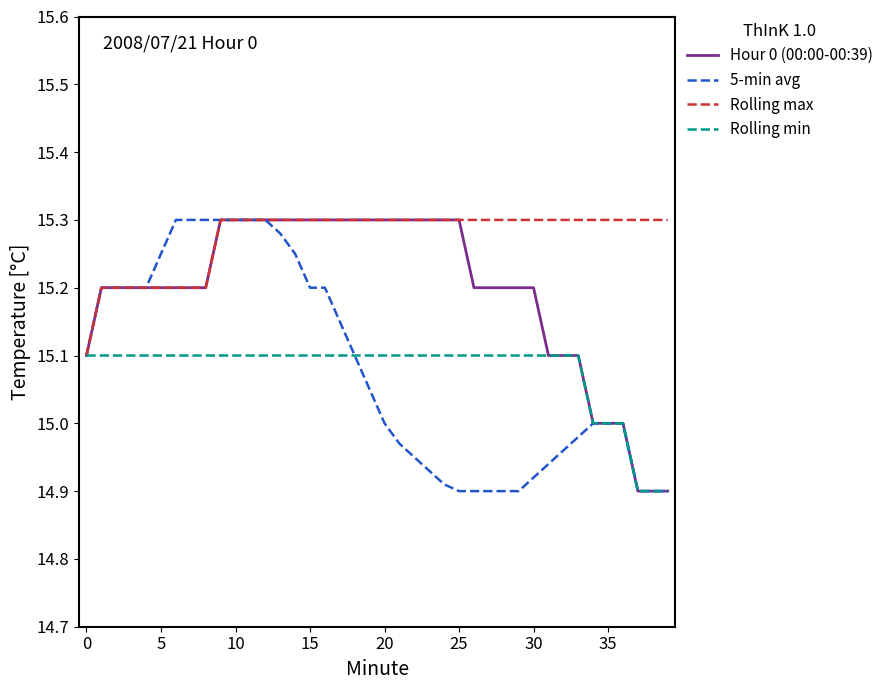

Is this an area chart (filled region under the line)?

No